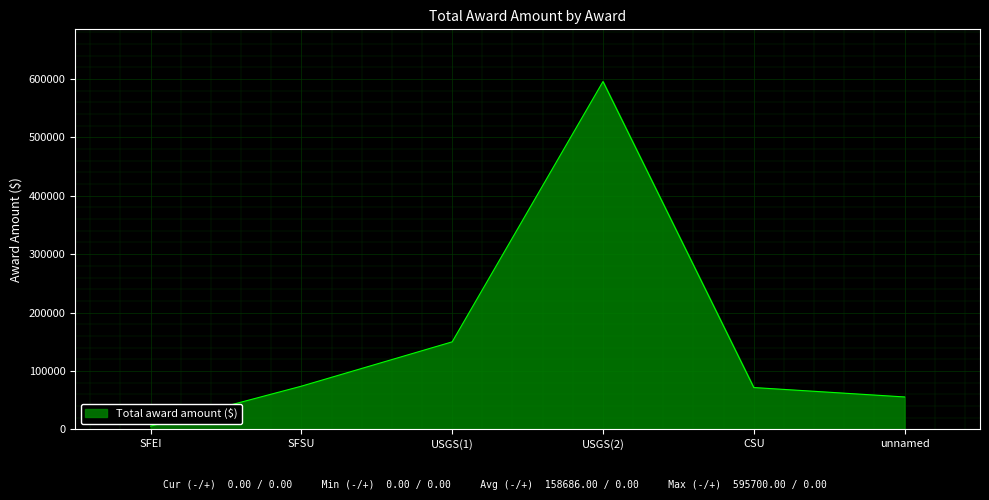

The chart shows a value of 71615 at CSU. True or false?

True